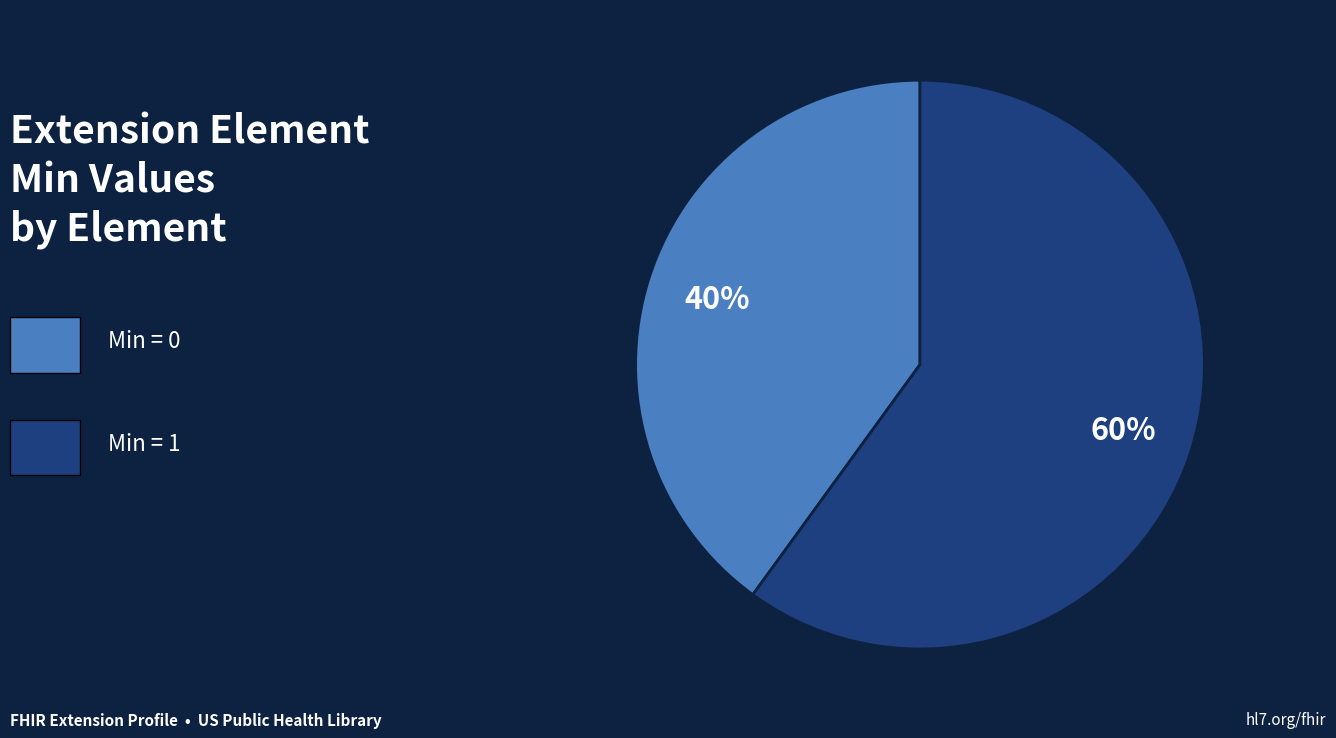

To the nearest percent, what is the difference between the largest and smallest slice percentages?

20%